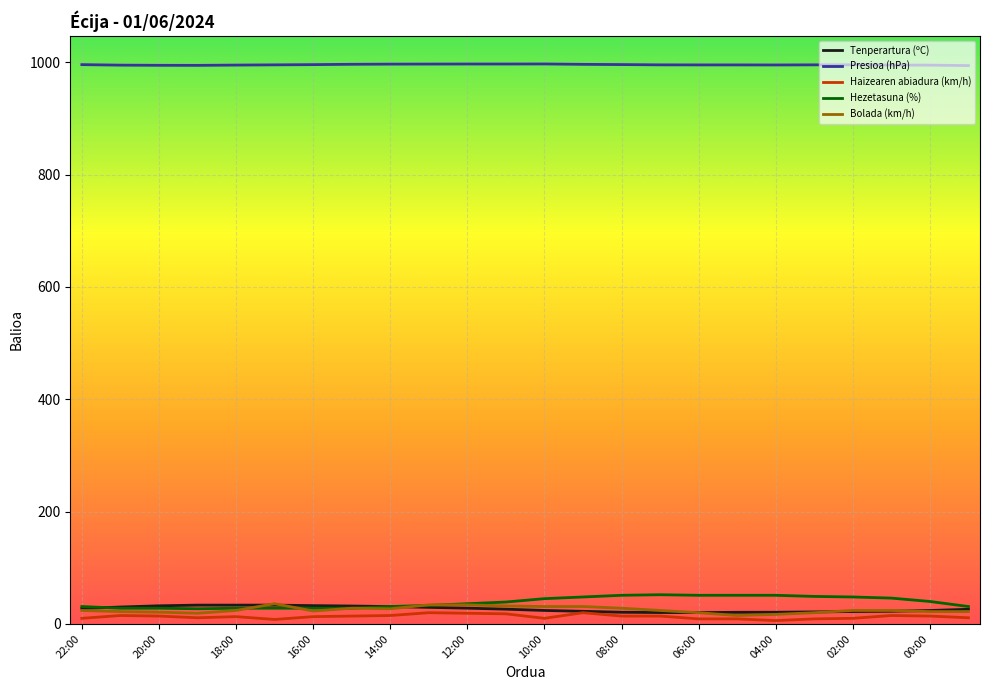

Rank the categories by Bolada (km/h) value from lowest to highest.

05:00, 04:00, 19:00, 06:00, 03:00, 20:00, 21:00, 00:00, 23:00, 16:00, 22:00, 18:00, 07:00, 02:00, 01:00, 14:00, 15:00, 08:00, 10:00, 09:00, 11:00, 13:00, 12:00, 17:00